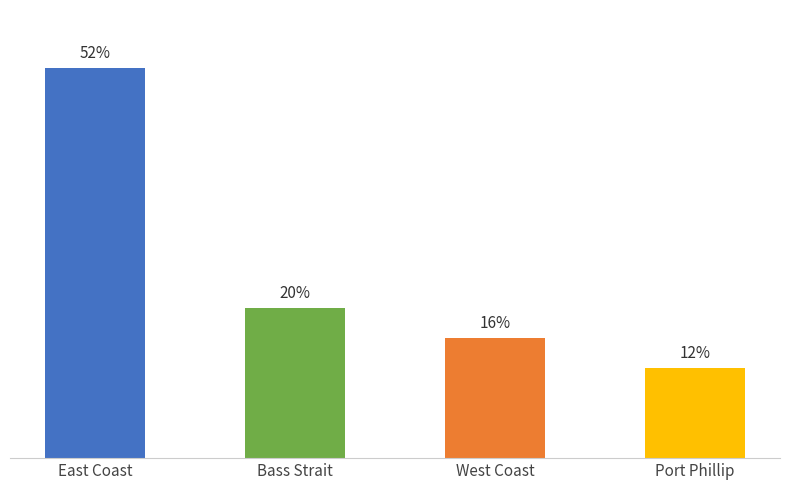

Does the chart contain any negative values?

No